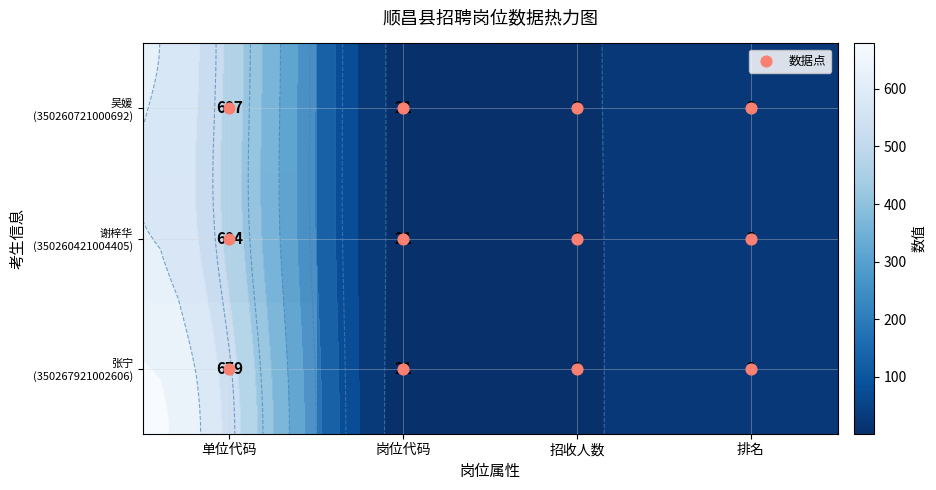

Which category has the lowest value across all series?

招收人数